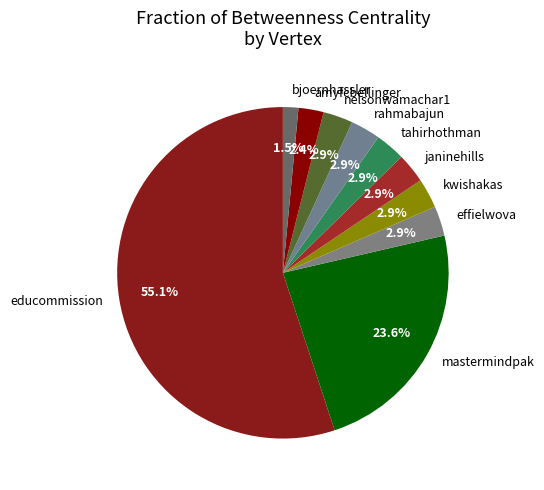

Which slice is the largest?

educommission